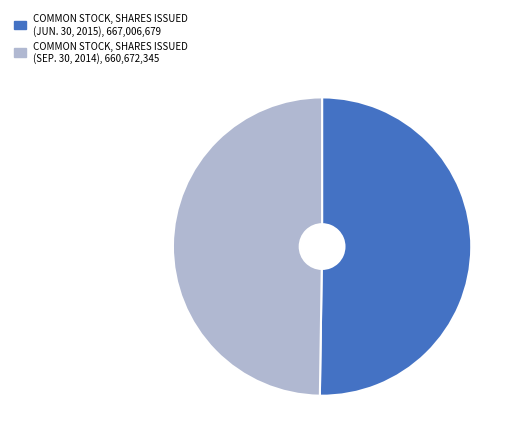

The COMMON STOCK, SHARES ISSUED (JUN. 30, 2015), 667,006,679 slice represents 36% of the pie. True or false?

False